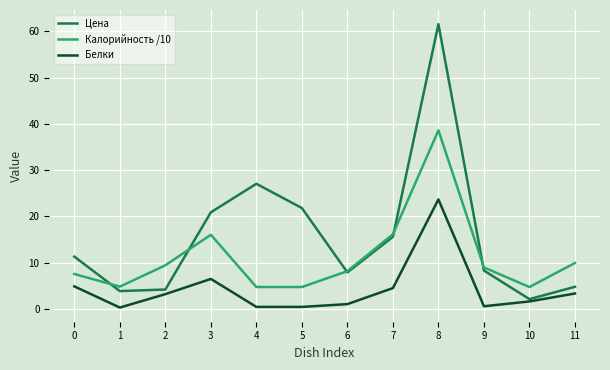

Where is the first local maximum for Калорийность /10?

3